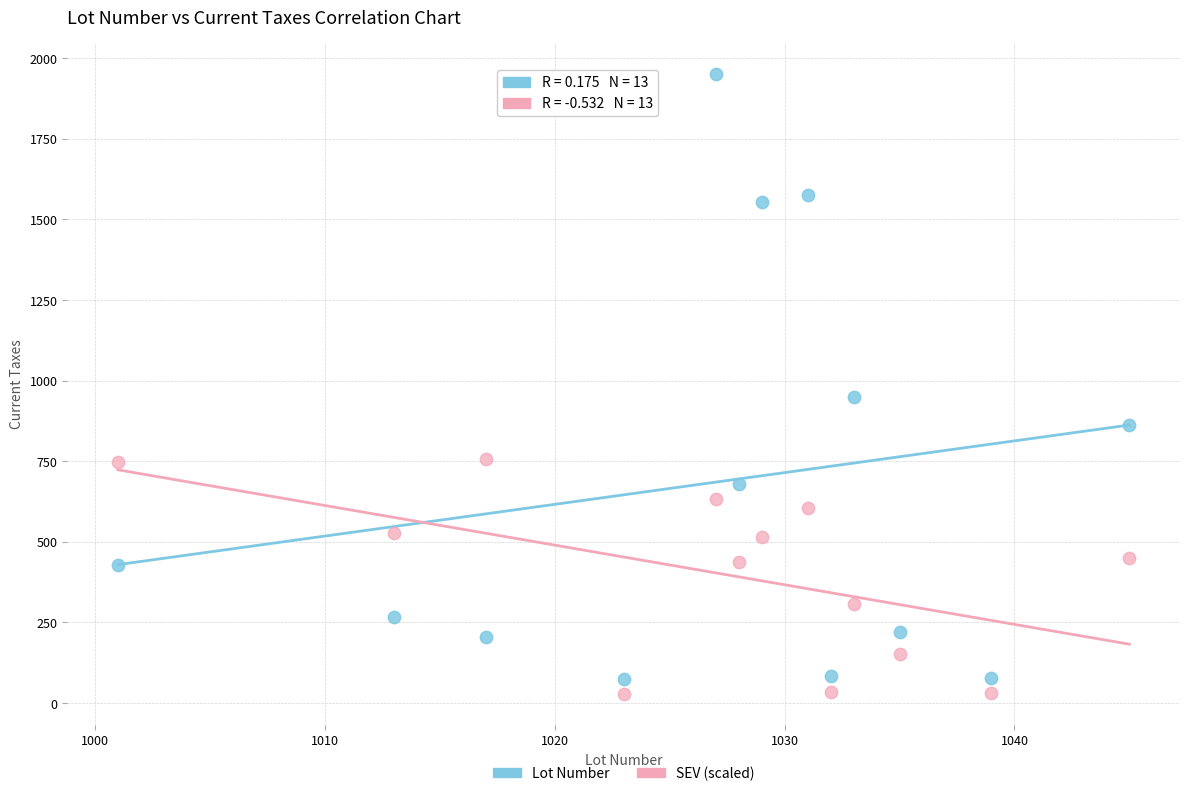

In the Lot Number series, what Y value is closest to 1012?

948.1